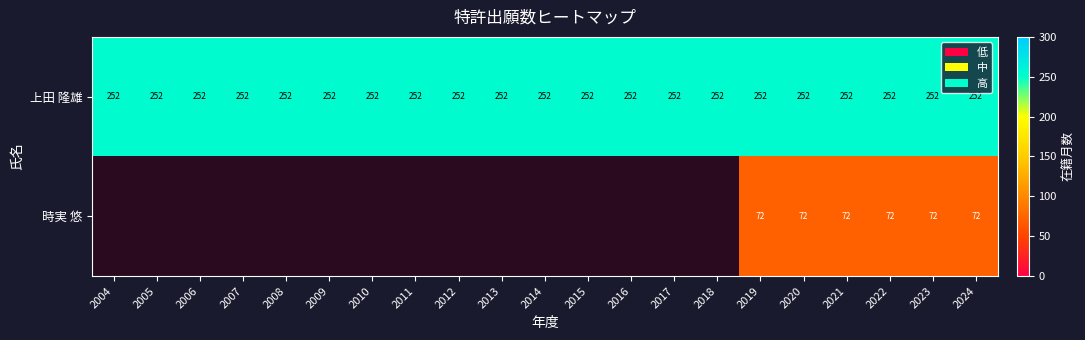

At which category is the sum across all series the highest?

2019